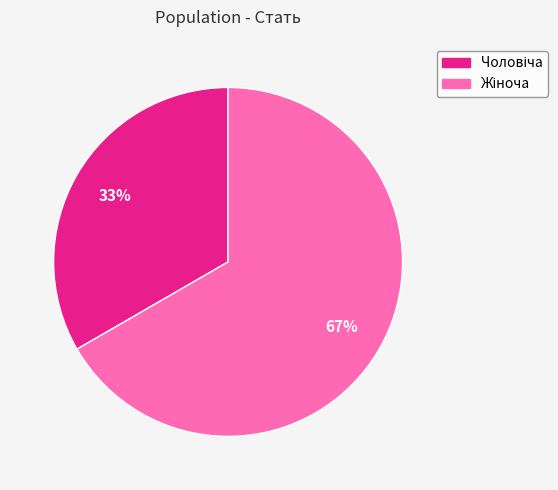

Does any single category account for the majority?

Yes